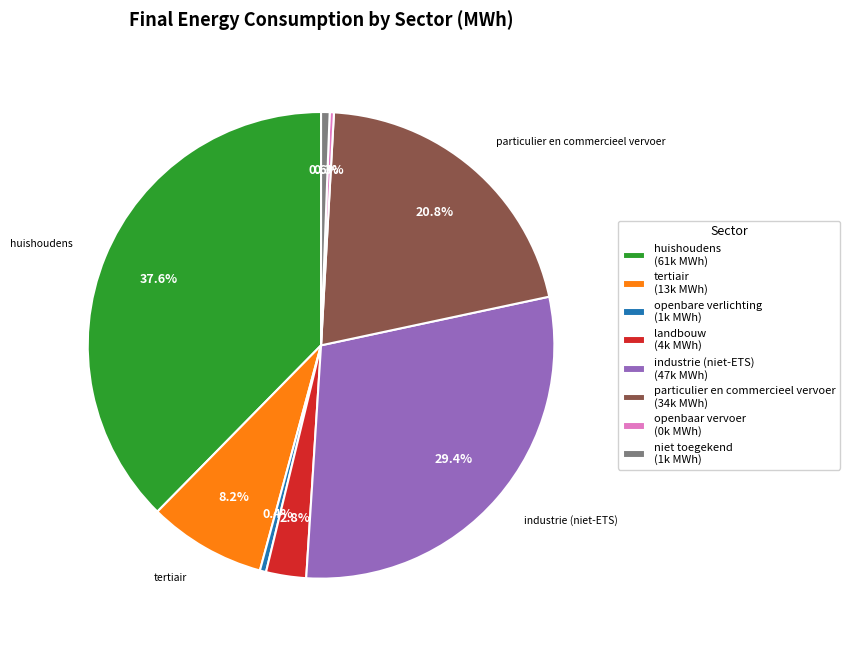

To the nearest percent, what is the combined percentage of landbouw and huishoudens?

40%